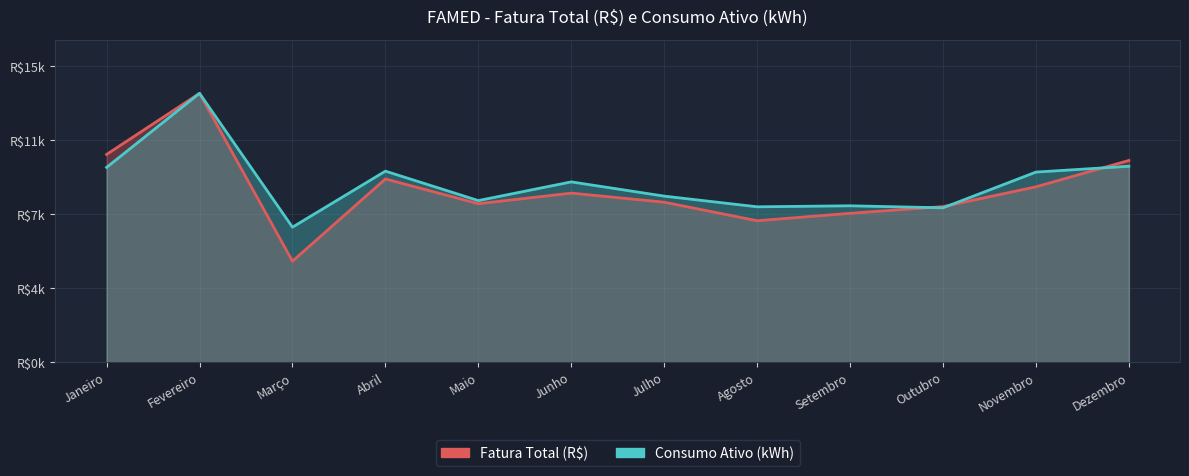

At which label does Fatura Total (R$) reach its minimum?

Março